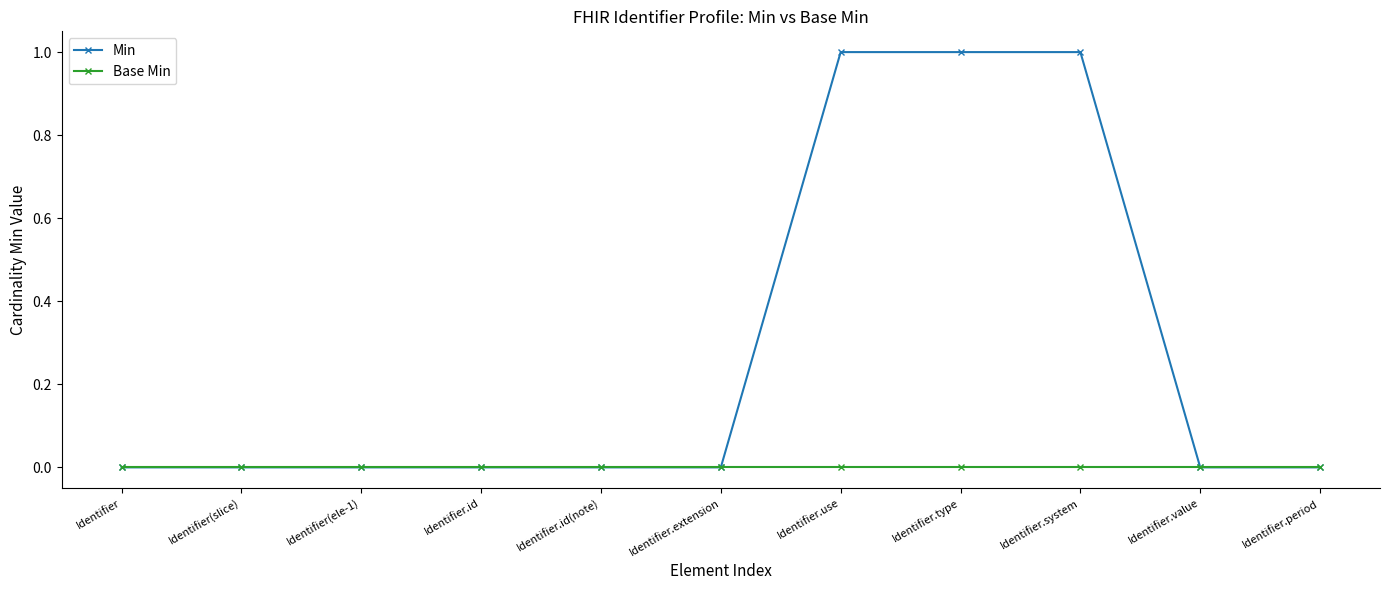

Is this an area chart (filled region under the line)?

No